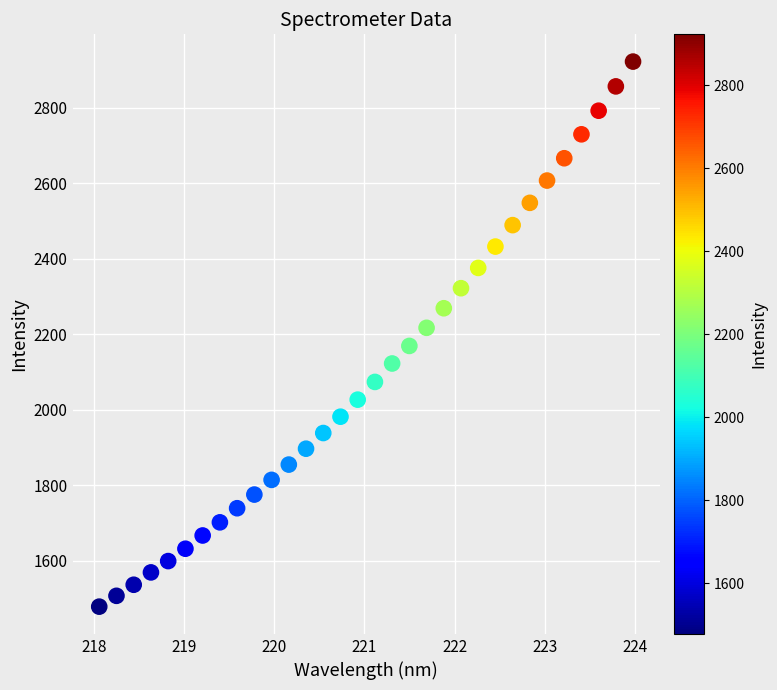

What is the range of X values (max minus min)?

5.9